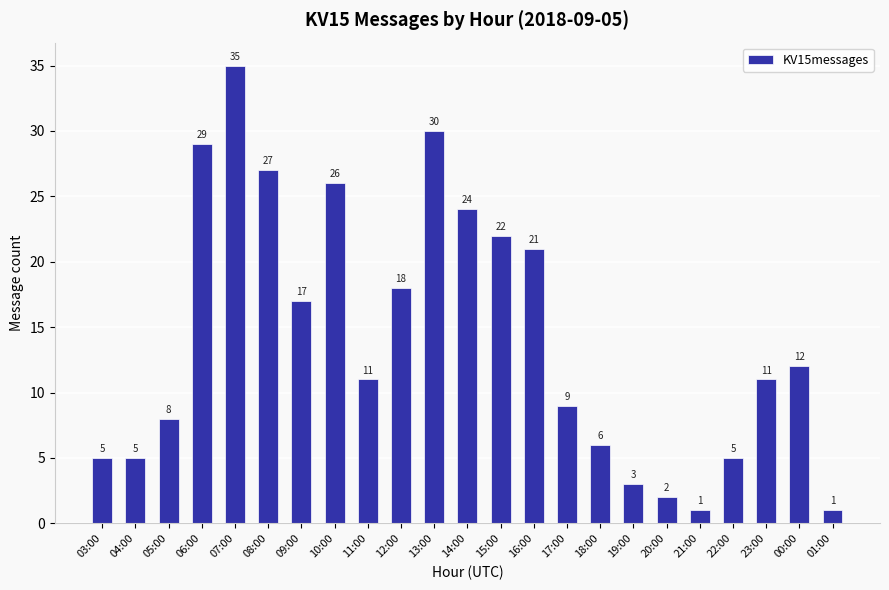

What is the sum of the values at 18:00 and 05:00?

14